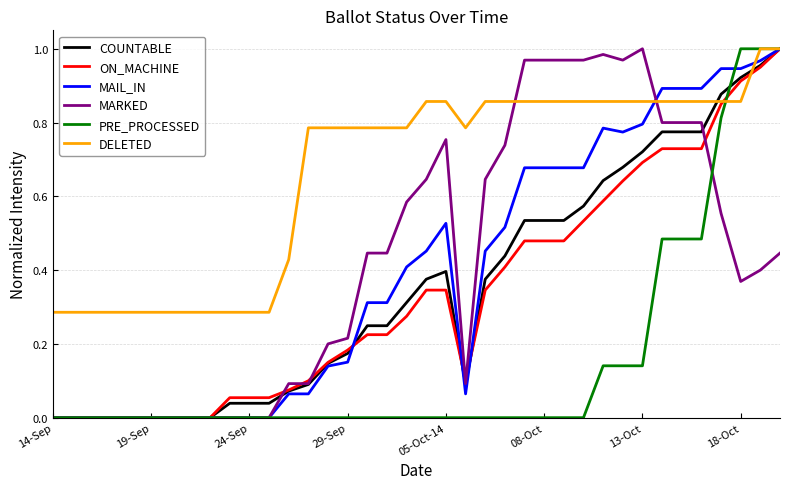

Reading left to right, what are all the values shown in this chart?

COUNTABLE: 0.0	0.0	0.0	0.0	0.0	0.0	0.0	0.0	0.0	0.0	0.0	0.0	0.1	0.1	0.1	0.2	0.2	0.2	0.3	0.4	0.4	0.1	0.4	0.4	0.5	0.5	0.5	0.6	0.6	0.7	0.7	0.8	0.8	0.8	0.9	0.9	1.0	1.0
ON_MACHINE: 0.0	0.0	0.0	0.0	0.0	0.0	0.0	0.0	0.0	0.1	0.1	0.1	0.1	0.1	0.1	0.2	0.2	0.2	0.3	0.3	0.3	0.1	0.3	0.4	0.5	0.5	0.5	0.5	0.6	0.6	0.7	0.7	0.7	0.7	0.8	0.9	0.9	1.0
MAIL_IN: 0.0	0.0	0.0	0.0	0.0	0.0	0.0	0.0	0.0	0.0	0.0	0.0	0.1	0.1	0.1	0.2	0.3	0.3	0.4	0.5	0.5	0.1	0.5	0.5	0.7	0.7	0.7	0.7	0.8	0.8	0.8	0.9	0.9	0.9	0.9	0.9	1.0	1.0
MARKED: 0.0	0.0	0.0	0.0	0.0	0.0	0.0	0.0	0.0	0.0	0.0	0.0	0.1	0.1	0.2	0.2	0.4	0.4	0.6	0.6	0.8	0.1	0.6	0.7	1.0	1.0	1.0	1.0	1.0	1.0	1.0	0.8	0.8	0.8	0.6	0.4	0.4	0.4
PRE_PROCESSED: 0.0	0.0	0.0	0.0	0.0	0.0	0.0	0.0	0.0	0.0	0.0	0.0	0.0	0.0	0.0	0.0	0.0	0.0	0.0	0.0	0.0	0.0	0.0	0.0	0.0	0.0	0.0	0.0	0.1	0.1	0.1	0.5	0.5	0.5	0.8	1.0	1.0	1.0
DELETED: 0.3	0.3	0.3	0.3	0.3	0.3	0.3	0.3	0.3	0.3	0.3	0.3	0.4	0.8	0.8	0.8	0.8	0.8	0.8	0.9	0.9	0.8	0.9	0.9	0.9	0.9	0.9	0.9	0.9	0.9	0.9	0.9	0.9	0.9	0.9	0.9	1.0	1.0